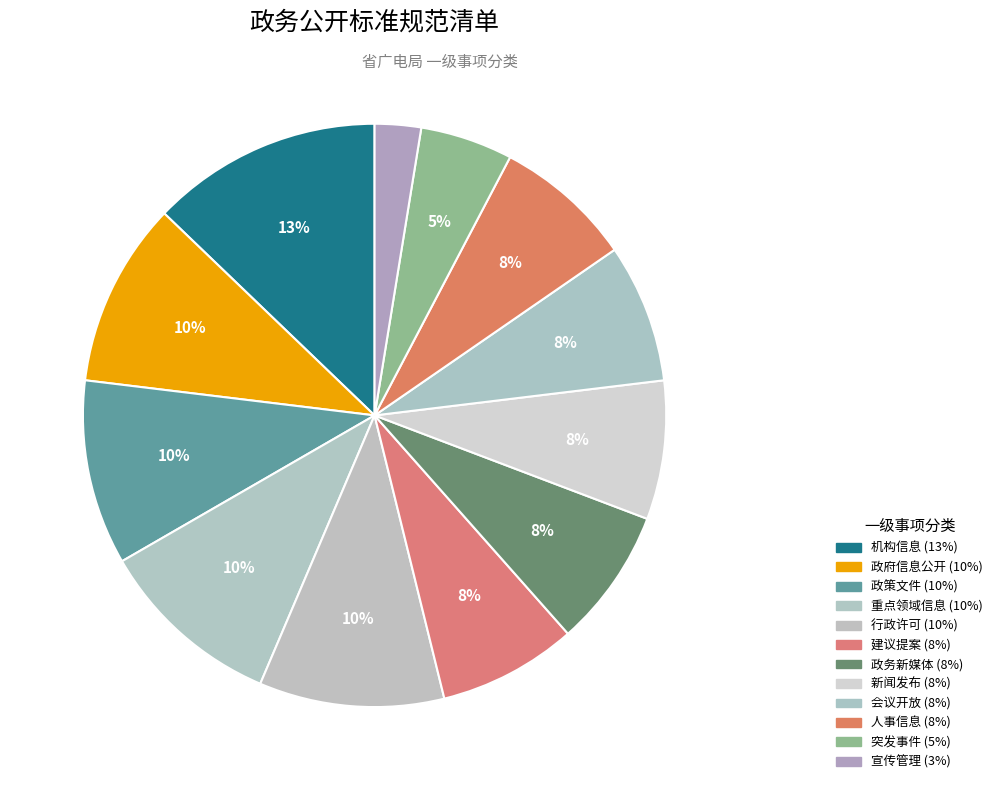

To the nearest percent, what portion does 新闻发布 represent?

8%